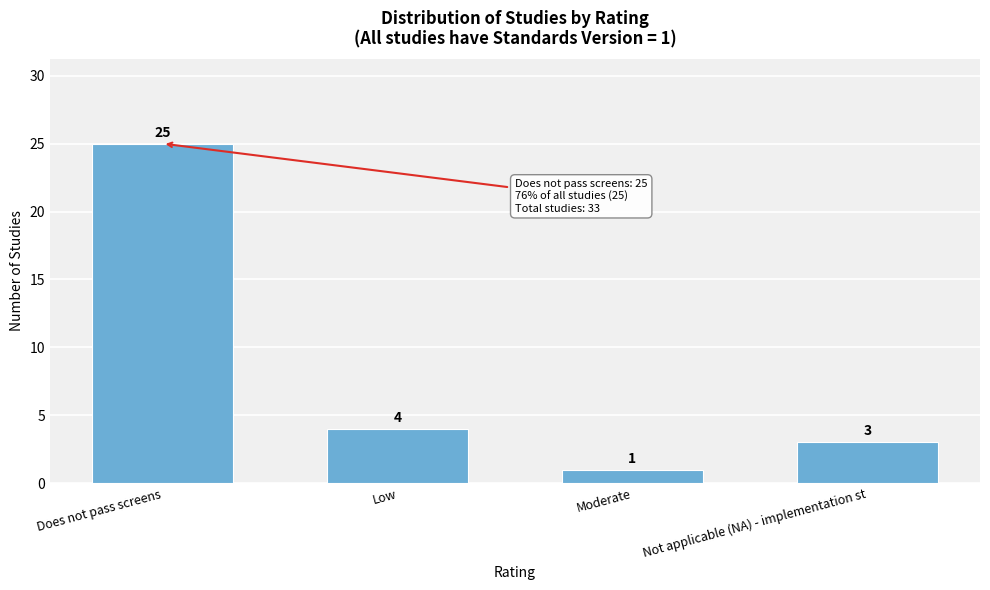

Reading left to right, transcribe all the data shown in this chart.

Does not pass screens=25	Low=4	Moderate=1	Not applicable (NA) - implementation st=3